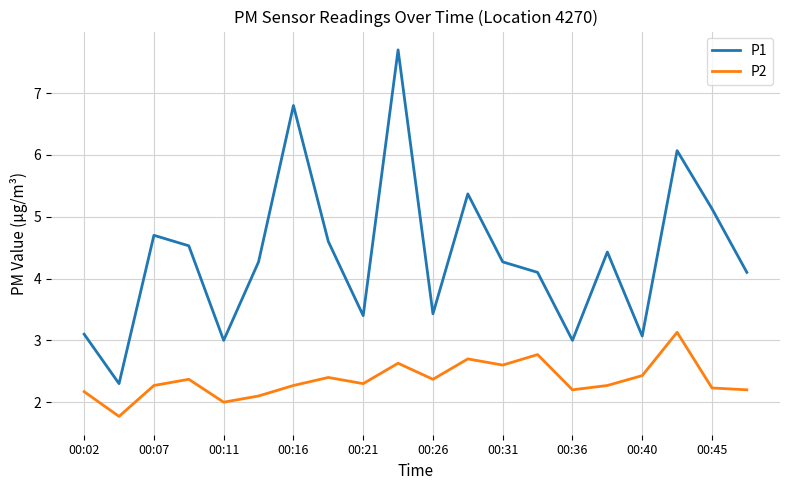

Reading right to left, extract all data points from this chart.

P1: 4.1	5.1	6.1	3.1	4.4	3.0	4.1	4.3	5.4	3.4	7.7	3.4	4.6	6.8	4.3	3.0	4.5	4.7	2.3	3.1
P2: 2.2	2.2	3.1	2.4	2.3	2.2	2.8	2.6	2.7	2.4	2.6	2.3	2.4	2.3	2.1	2.0	2.4	2.3	1.8	2.2